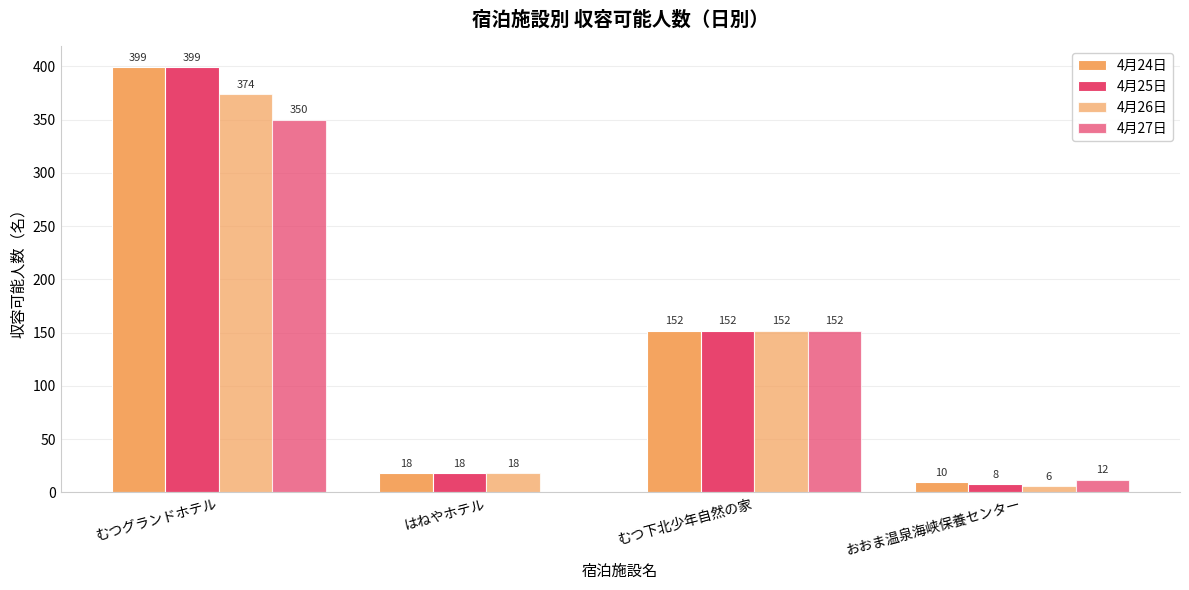

What is the difference between the second highest and minimum values in the 4月24日 series?

142